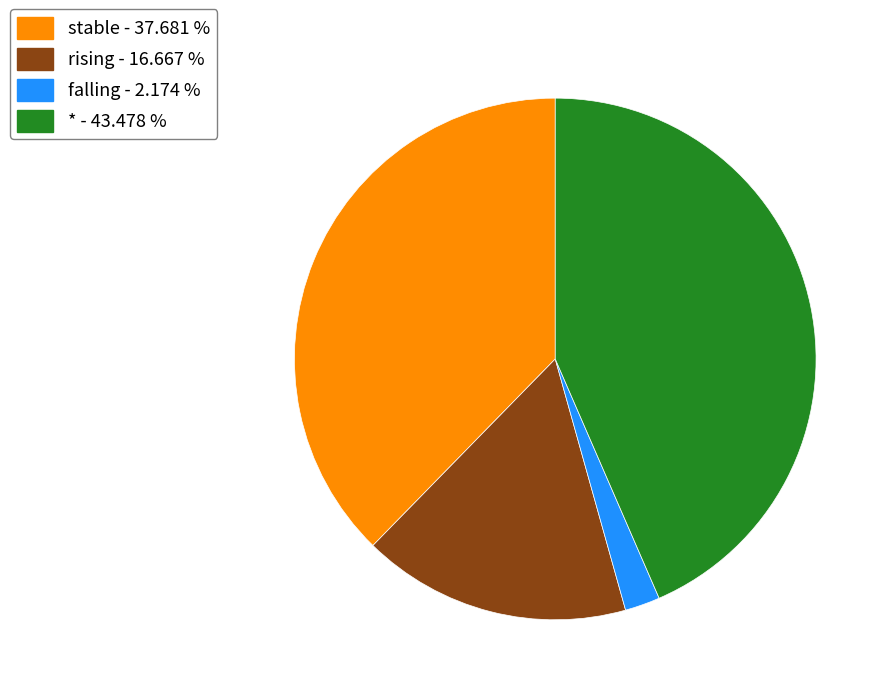

Does any single category account for the majority?

No